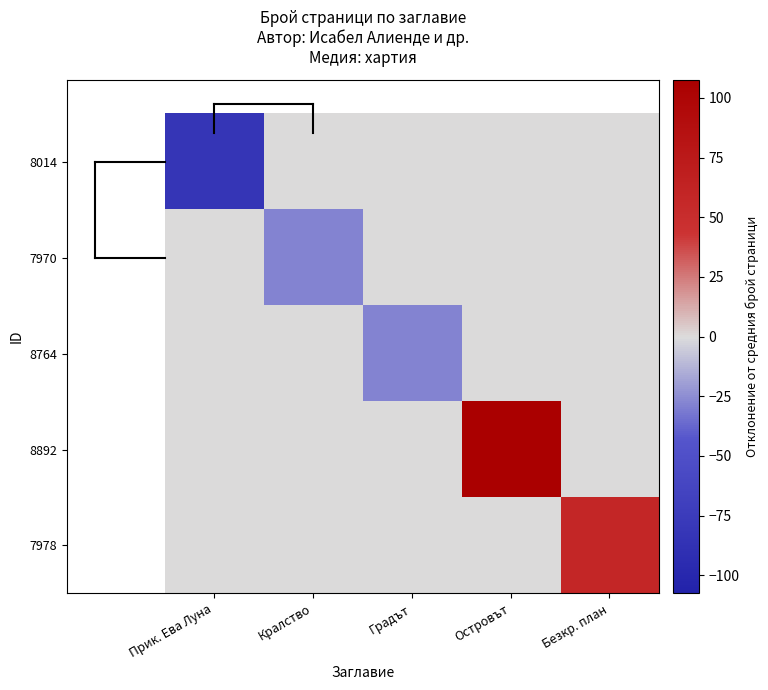

At which category does the chart reach its minimum across all series?

Прик. Ева Луна